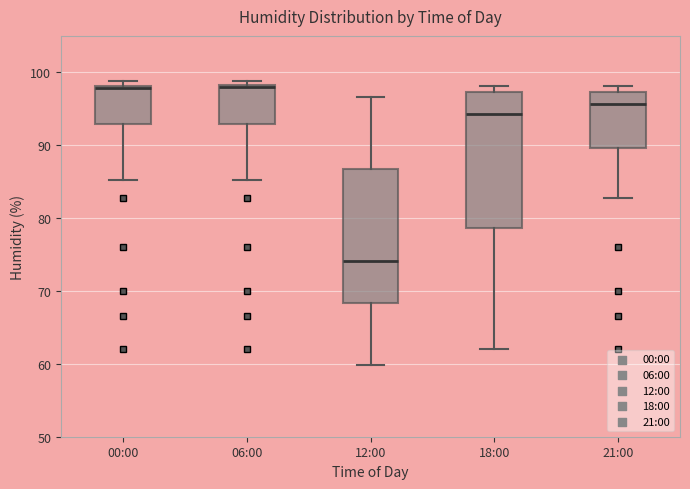

Reading left to right, read every box against the y-axis: the position of its median line, the range the box covers, and the ends of its whiskers. The values are not printed on the chart, so give them approximately, as read against the axis.

00:00: median 98, box 93 to 98, whiskers 85 to 99
06:00: median 98, box 93 to 98, whiskers 85 to 99
12:00: median 74, box 68 to 87, whiskers 60 to 97
18:00: median 94, box 79 to 97, whiskers 62 to 98
21:00: median 96, box 90 to 97, whiskers 83 to 98